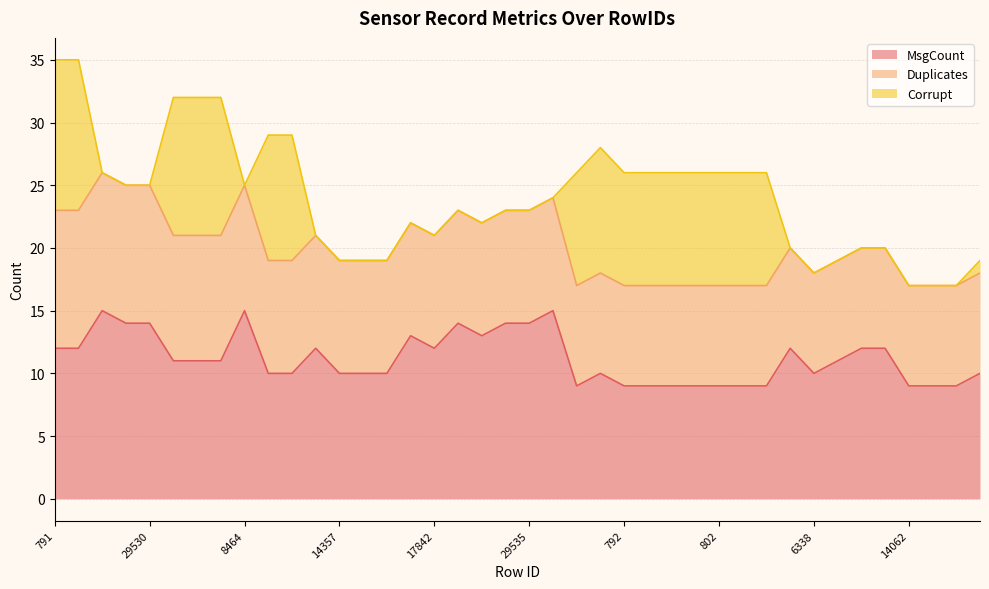

True or false: MsgCount has a value of 15 at 799.

False